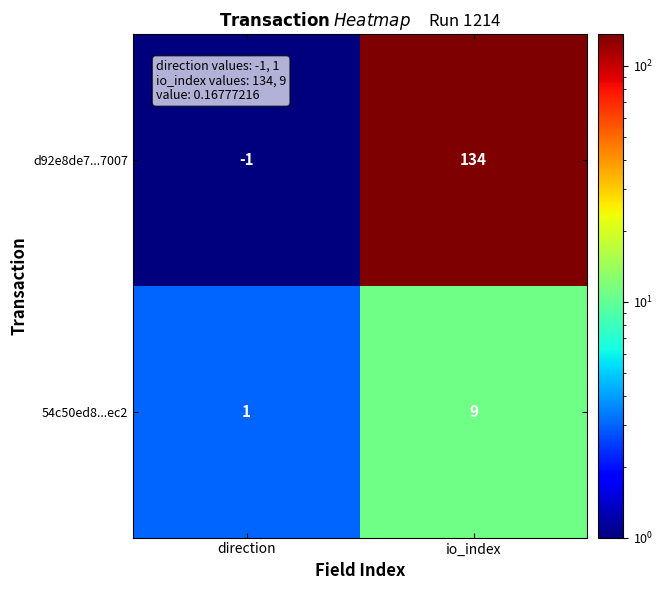

Which series has the largest range (max minus min)?

d92e8de7...7007